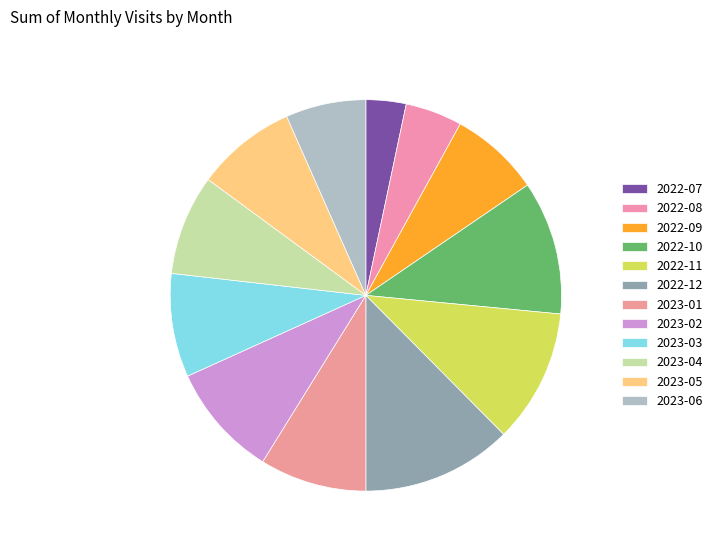

The 2023-03 slice represents 9% of the pie. True or false?

True